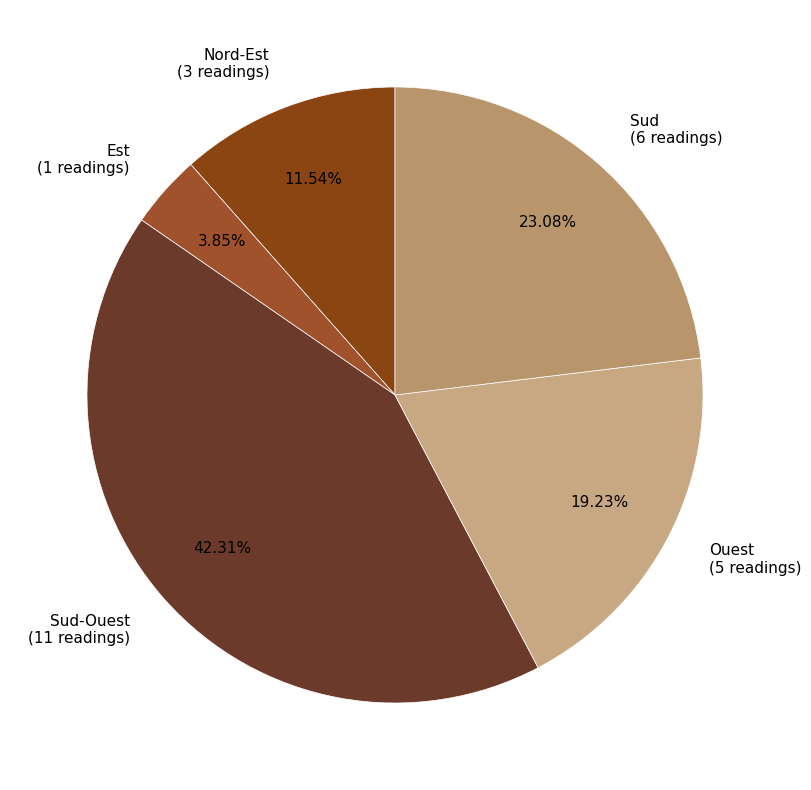

Combined, do Est (1 readings) and Sud-Ouest (11 readings) account for over 50%?

No